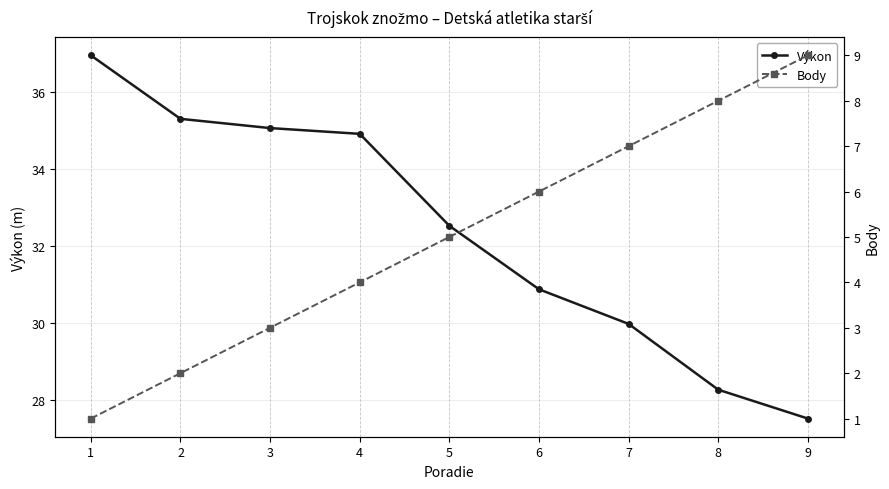

Is this an area chart (filled region under the line)?

No